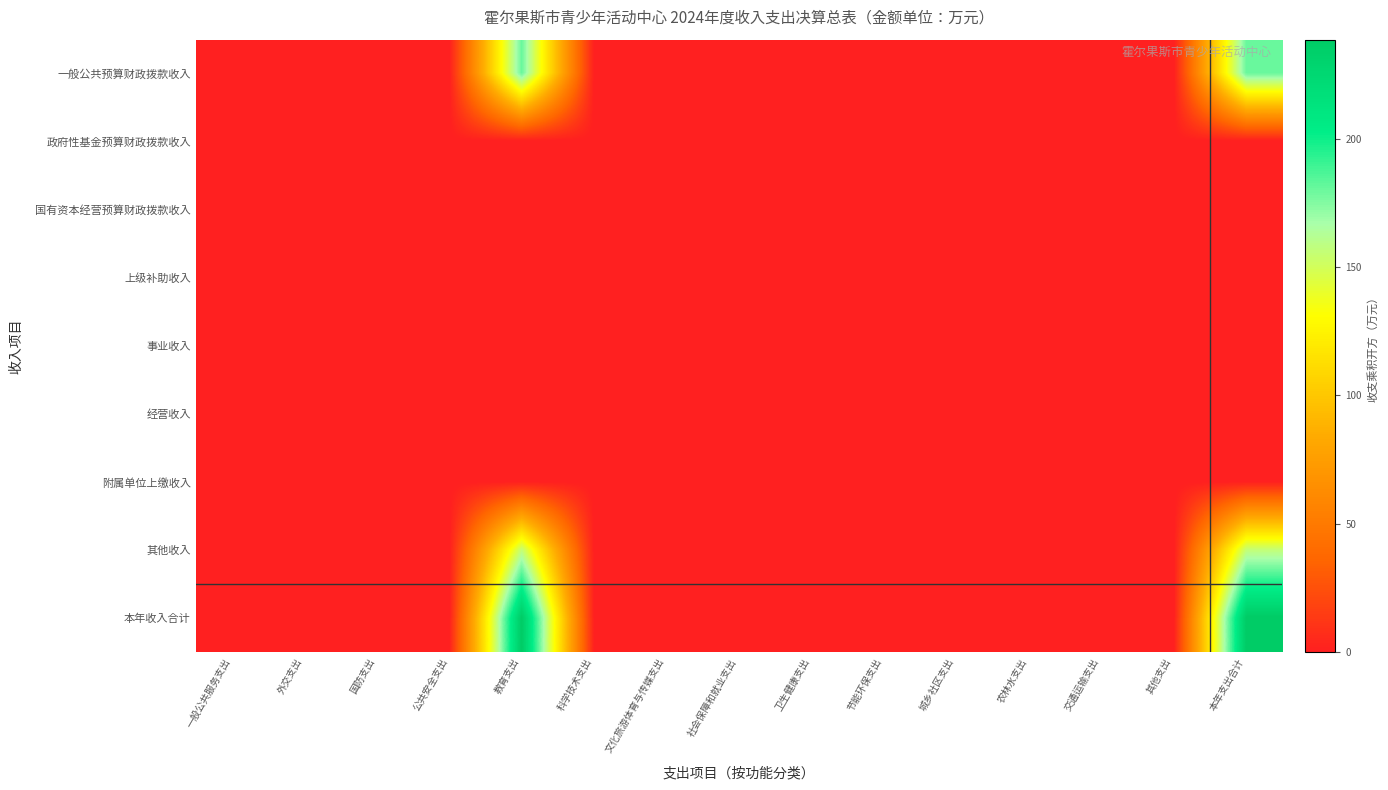

Reading right to left, extract all data points from this chart.

一般公共预算财政拨款收入: 本年支出合计=180.6	其他支出=0.0	交通运输支出=0.0	农林水支出=0.0	城乡社区支出=0.0	节能环保支出=0.0	卫生健康支出=0.0	社会保障和就业支出=0.0	文化旅游体育与传媒支出=0.0	科学技术支出=0.0	教育支出=180.6	公共安全支出=0.0	国防支出=0.0	外交支出=0.0	一般公共服务支出=0.0
政府性基金预算财政拨款收入: 本年支出合计=0.0	其他支出=0.0	交通运输支出=0.0	农林水支出=0.0	城乡社区支出=0.0	节能环保支出=0.0	卫生健康支出=0.0	社会保障和就业支出=0.0	文化旅游体育与传媒支出=0.0	科学技术支出=0.0	教育支出=0.0	公共安全支出=0.0	国防支出=0.0	外交支出=0.0	一般公共服务支出=0.0
国有资本经营预算财政拨款收入: 本年支出合计=0.0	其他支出=0.0	交通运输支出=0.0	农林水支出=0.0	城乡社区支出=0.0	节能环保支出=0.0	卫生健康支出=0.0	社会保障和就业支出=0.0	文化旅游体育与传媒支出=0.0	科学技术支出=0.0	教育支出=0.0	公共安全支出=0.0	国防支出=0.0	外交支出=0.0	一般公共服务支出=0.0
上级补助收入: 本年支出合计=0.0	其他支出=0.0	交通运输支出=0.0	农林水支出=0.0	城乡社区支出=0.0	节能环保支出=0.0	卫生健康支出=0.0	社会保障和就业支出=0.0	文化旅游体育与传媒支出=0.0	科学技术支出=0.0	教育支出=0.0	公共安全支出=0.0	国防支出=0.0	外交支出=0.0	一般公共服务支出=0.0
事业收入: 本年支出合计=0.0	其他支出=0.0	交通运输支出=0.0	农林水支出=0.0	城乡社区支出=0.0	节能环保支出=0.0	卫生健康支出=0.0	社会保障和就业支出=0.0	文化旅游体育与传媒支出=0.0	科学技术支出=0.0	教育支出=0.0	公共安全支出=0.0	国防支出=0.0	外交支出=0.0	一般公共服务支出=0.0
经营收入: 本年支出合计=0.0	其他支出=0.0	交通运输支出=0.0	农林水支出=0.0	城乡社区支出=0.0	节能环保支出=0.0	卫生健康支出=0.0	社会保障和就业支出=0.0	文化旅游体育与传媒支出=0.0	科学技术支出=0.0	教育支出=0.0	公共安全支出=0.0	国防支出=0.0	外交支出=0.0	一般公共服务支出=0.0
附属单位上缴收入: 本年支出合计=0.0	其他支出=0.0	交通运输支出=0.0	农林水支出=0.0	城乡社区支出=0.0	节能环保支出=0.0	卫生健康支出=0.0	社会保障和就业支出=0.0	文化旅游体育与传媒支出=0.0	科学技术支出=0.0	教育支出=0.0	公共安全支出=0.0	国防支出=0.0	外交支出=0.0	一般公共服务支出=0.0
其他收入: 本年支出合计=155.8	其他支出=0.0	交通运输支出=0.0	农林水支出=0.0	城乡社区支出=0.0	节能环保支出=0.0	卫生健康支出=0.0	社会保障和就业支出=0.0	文化旅游体育与传媒支出=0.0	科学技术支出=0.0	教育支出=155.8	公共安全支出=0.0	国防支出=0.0	外交支出=0.0	一般公共服务支出=0.0
本年收入合计: 本年支出合计=238.5	其他支出=0.0	交通运输支出=0.0	农林水支出=0.0	城乡社区支出=0.0	节能环保支出=0.0	卫生健康支出=0.0	社会保障和就业支出=0.0	文化旅游体育与传媒支出=0.0	科学技术支出=0.0	教育支出=238.5	公共安全支出=0.0	国防支出=0.0	外交支出=0.0	一般公共服务支出=0.0